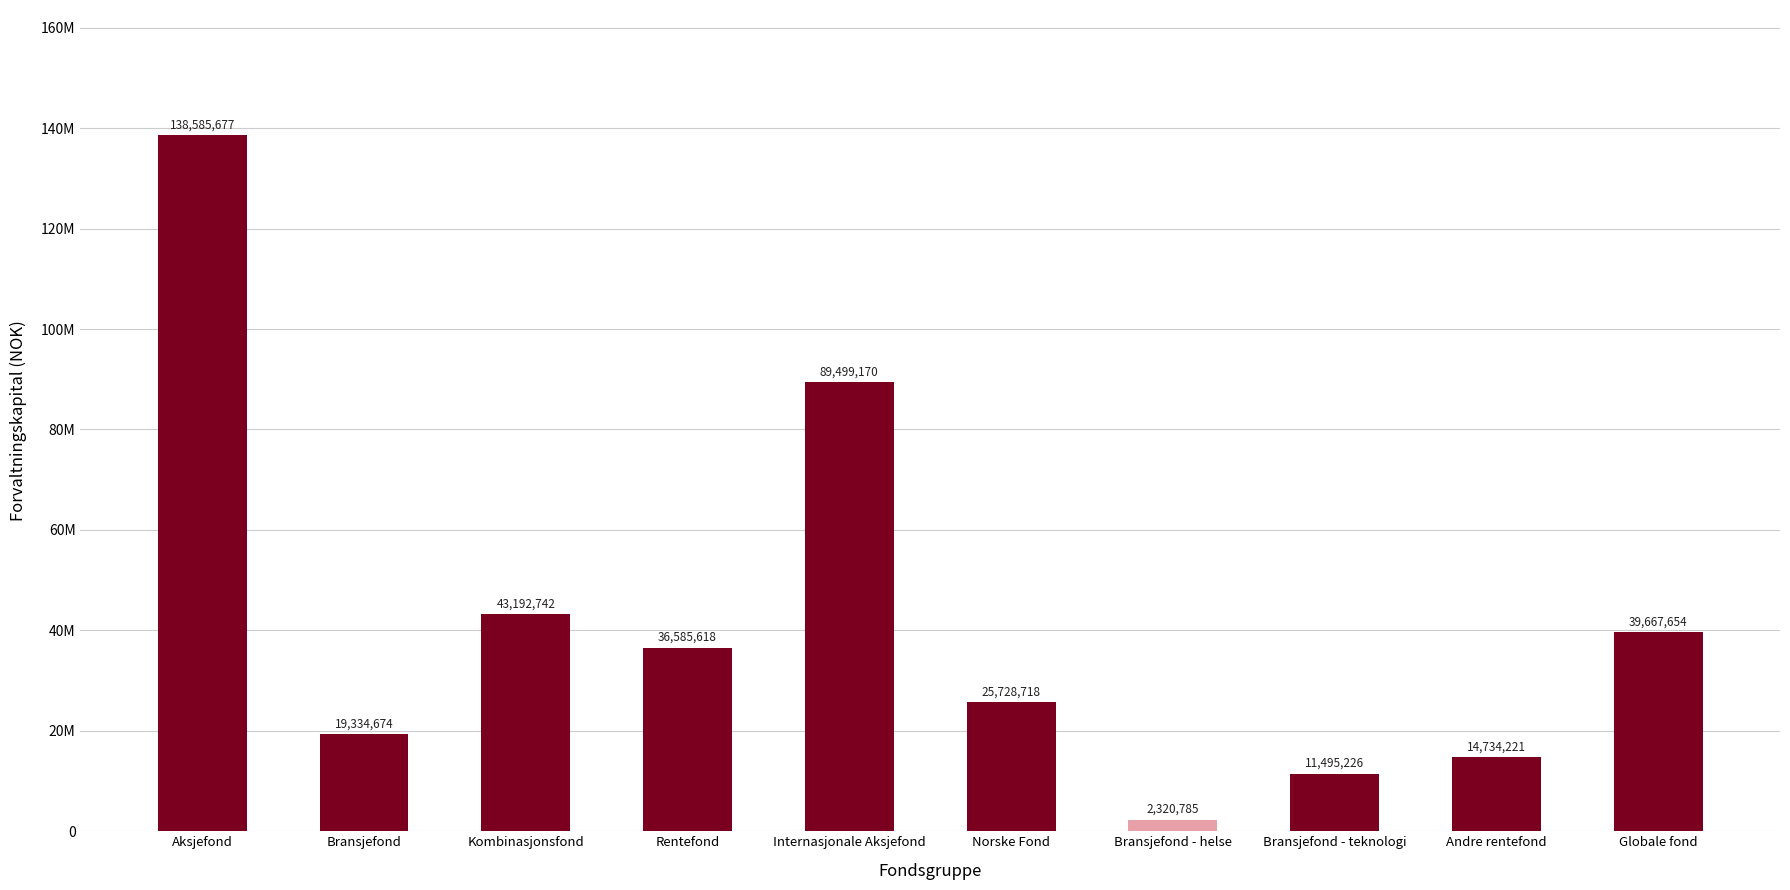

Does the chart contain any negative values?

No